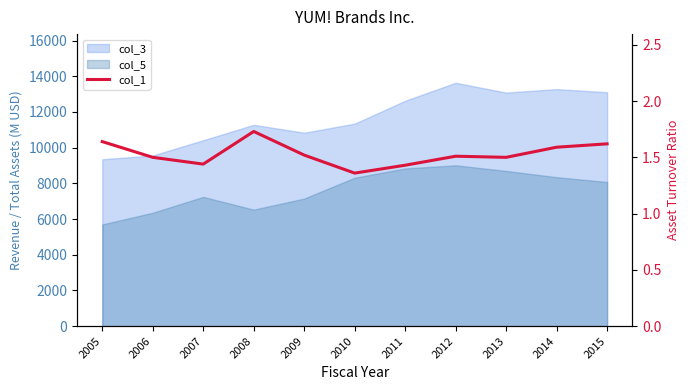

What is the difference between the maximum and minimum values?

0.4